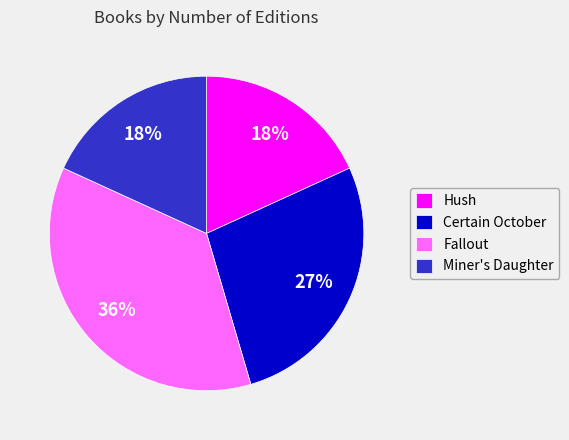

Which has a higher value, Certain October or Miner's Daughter?

Certain October